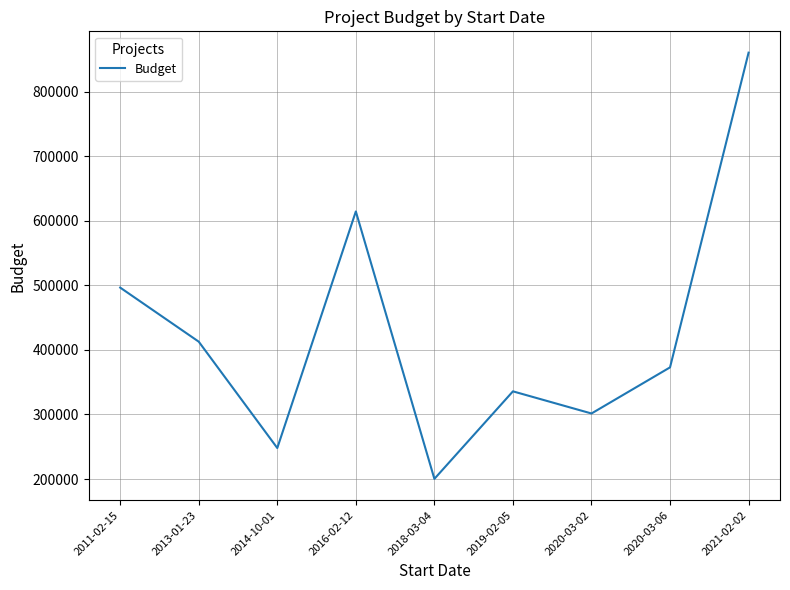

Rank the categories by value from highest to lowest.

2021-02-02, 2016-02-12, 2011-02-15, 2013-01-23, 2020-03-06, 2019-02-05, 2020-03-02, 2014-10-01, 2018-03-04